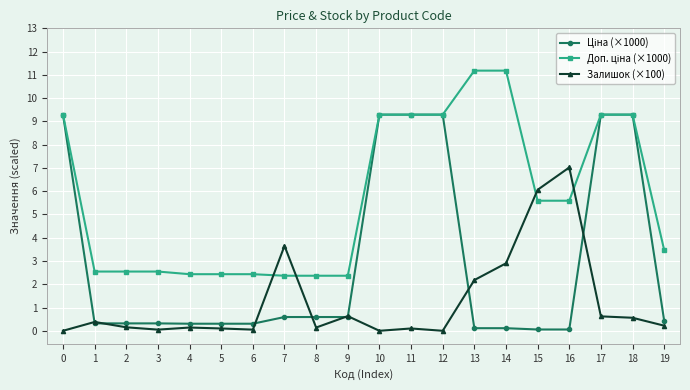

How many lines are shown in the chart?

3